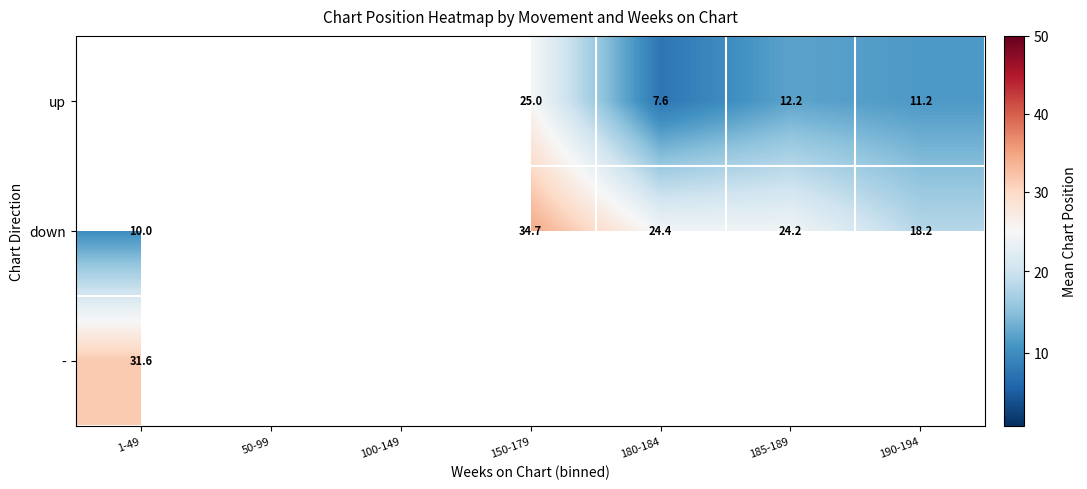

Is it true that up equals 3.1 at 190-194?

False